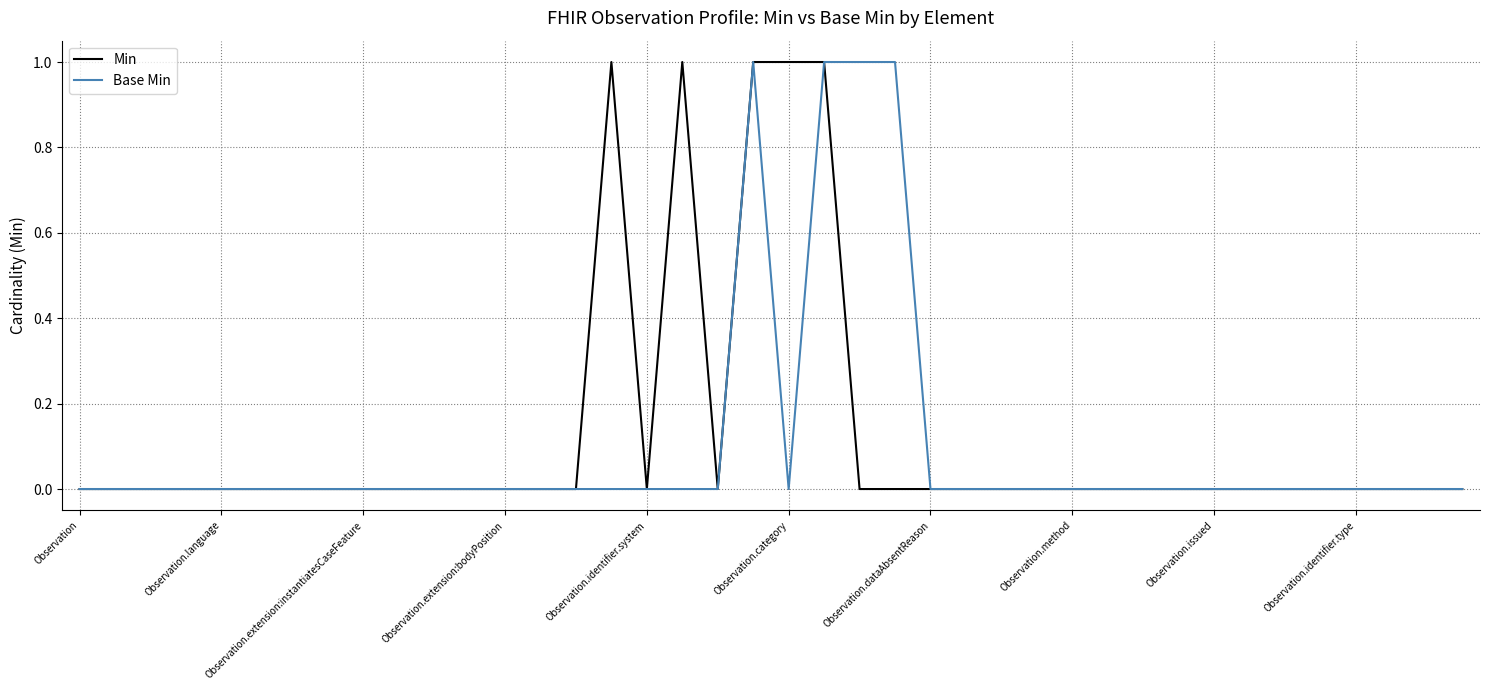

Is this an area chart (filled region under the line)?

No